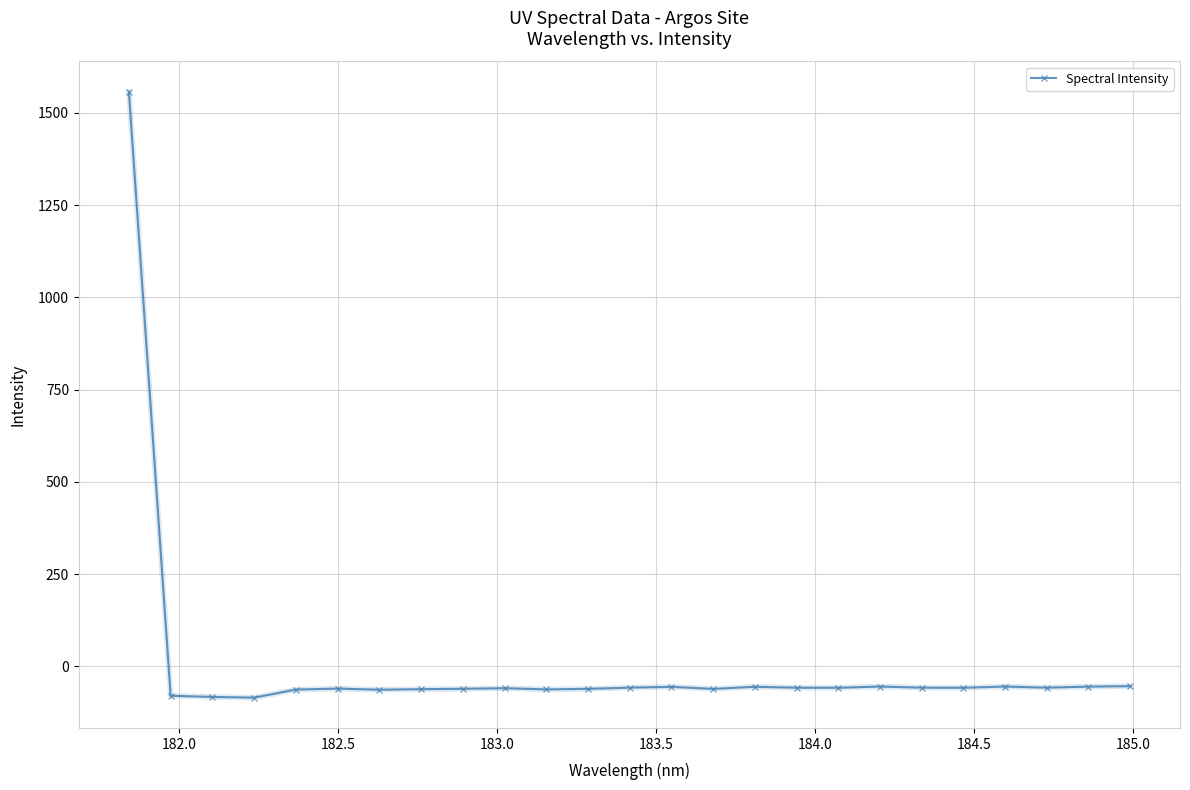

How many values exceed -58?

12